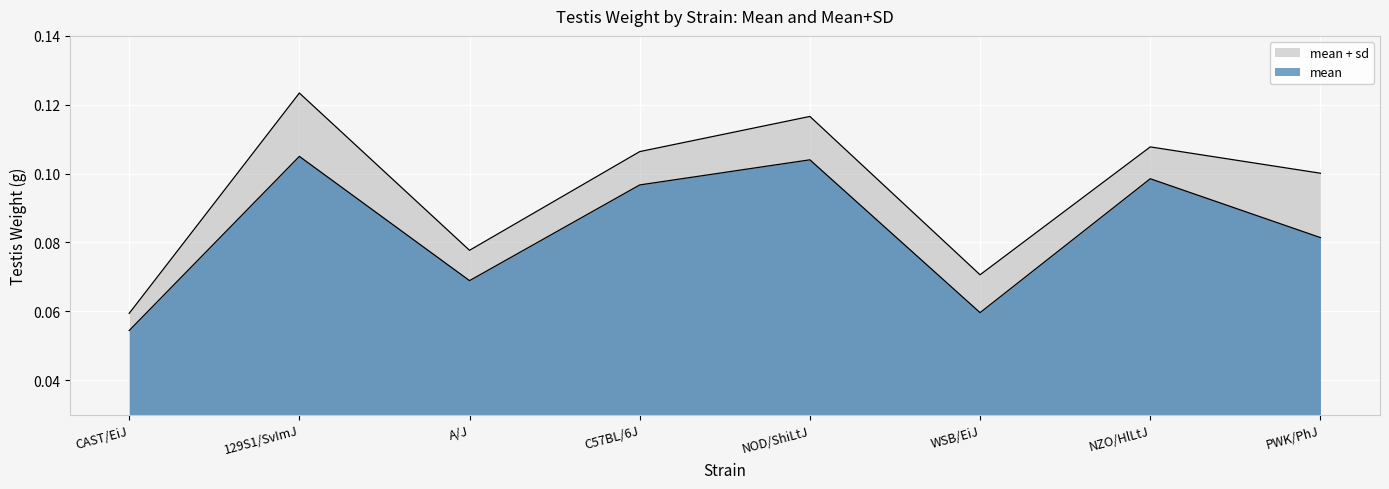

How many categories are shown in the chart?

8